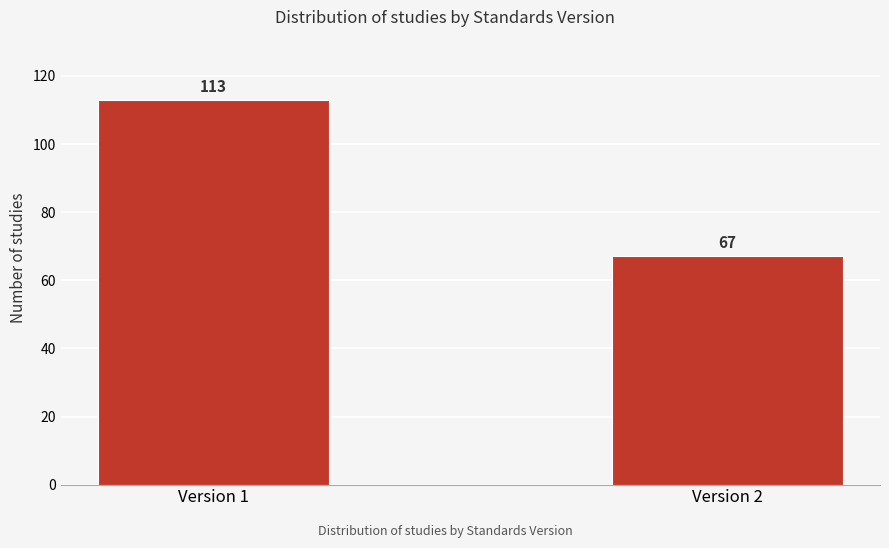

Reading left to right, list all the values displayed in this chart.

113	67